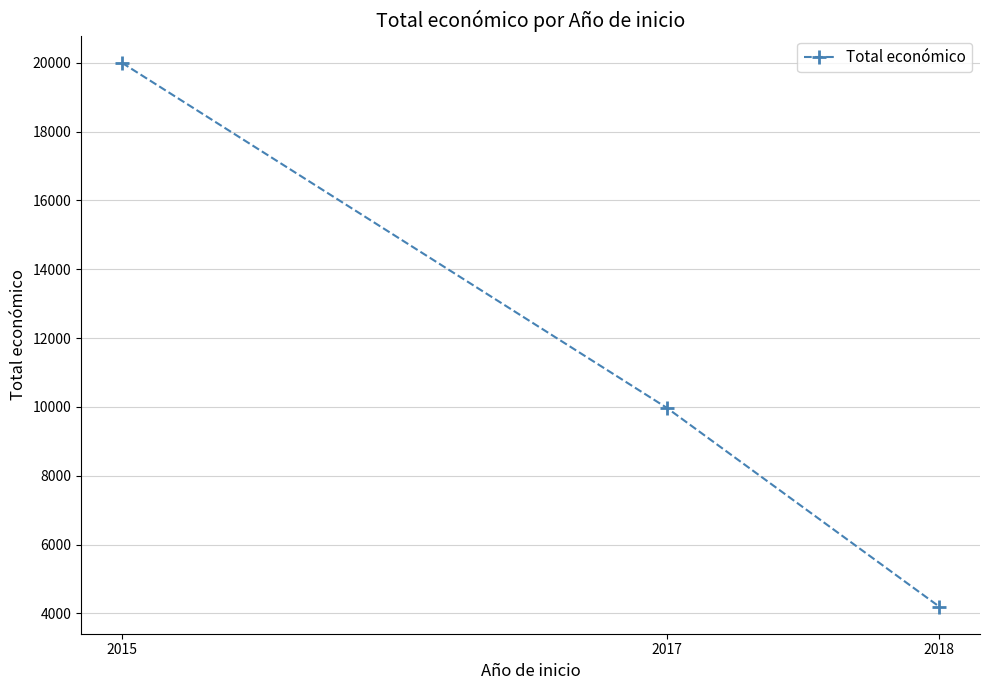

True or false: the data shows 1941 at 2018.

False